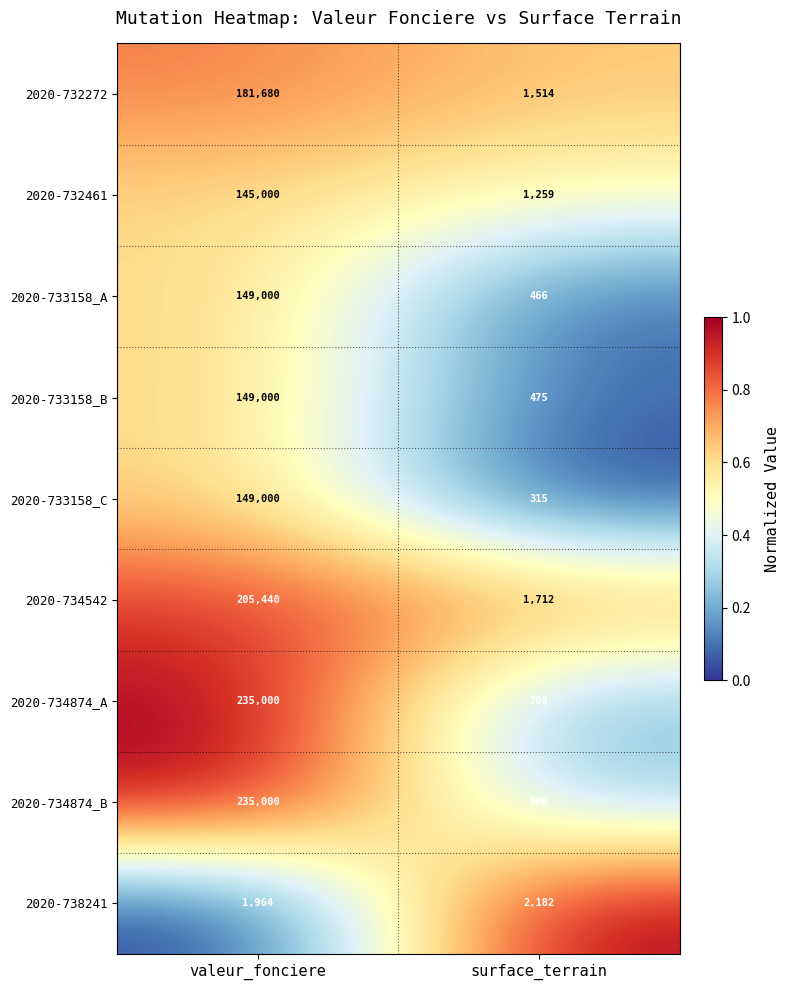

What is the sum of the 2020-734542 values at valeur_fonciere and surface_terrain?

207152